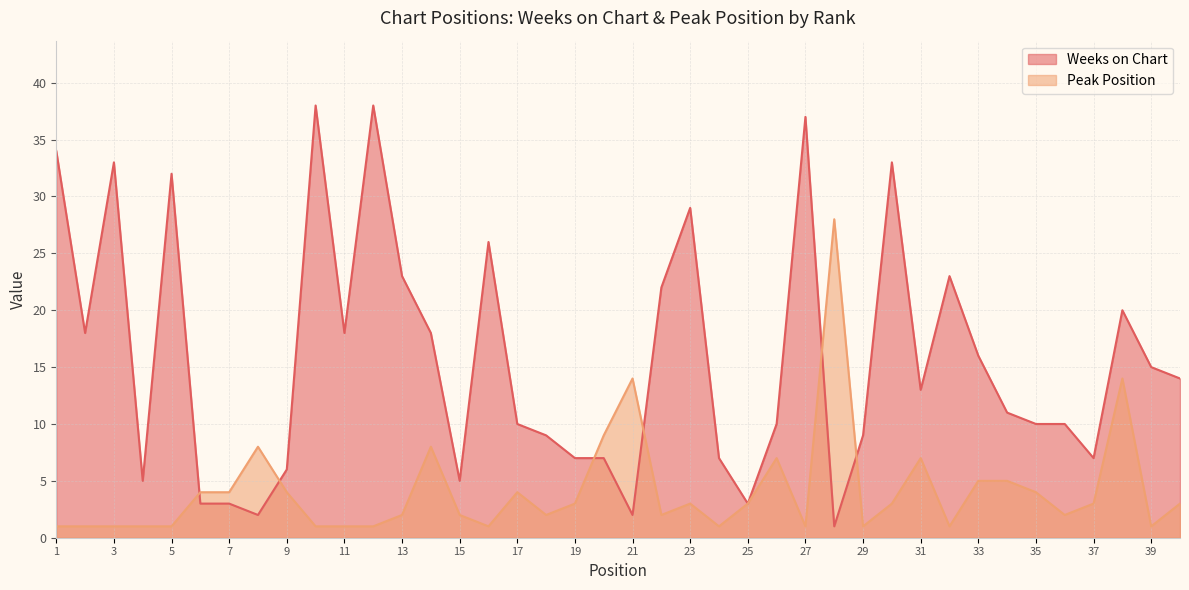

What is the approximate value of Peak Position at 13?

2